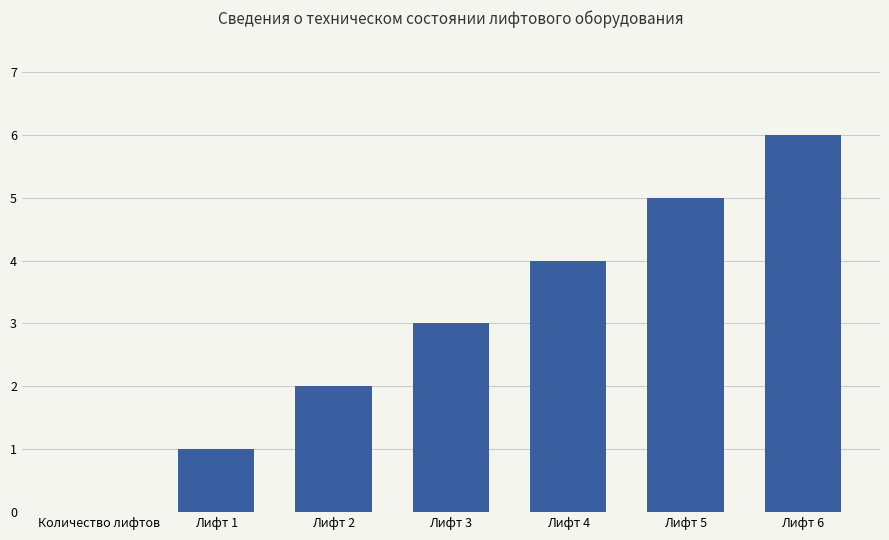

How many values are between 1 and 5?

5